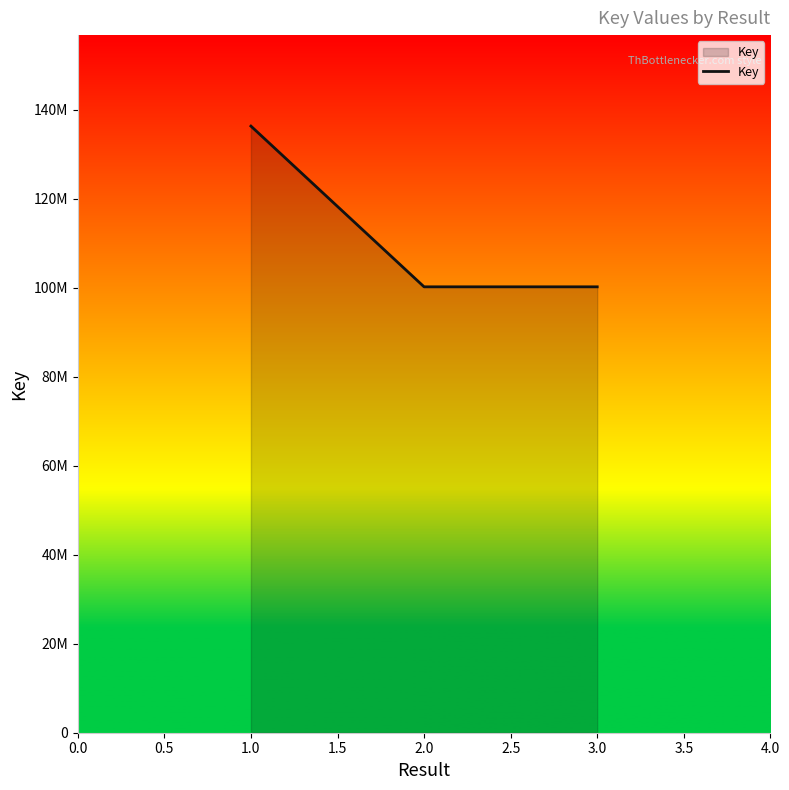

Does the chart have visible grid lines?

No